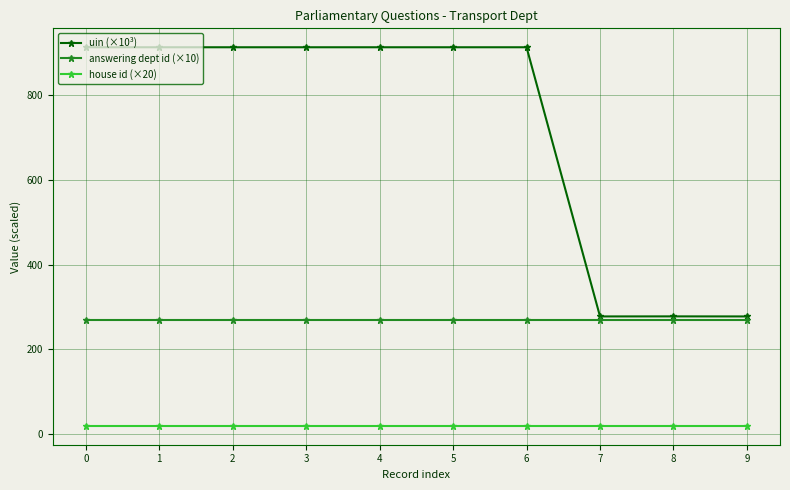

What is the difference between the maximum and minimum values in the uin (×10³) series?

634.3